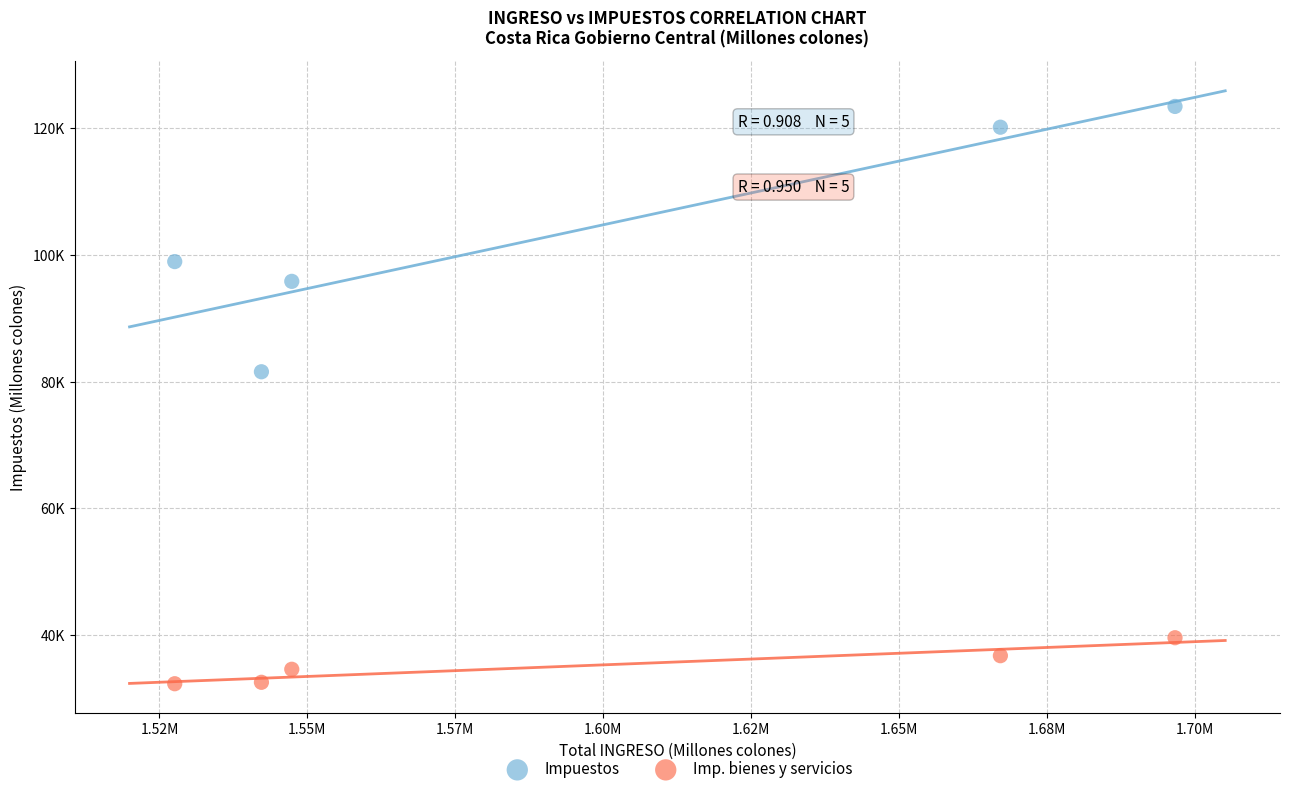

What are all the series names shown in the legend?

Impuestos, Imp. bienes y servicios